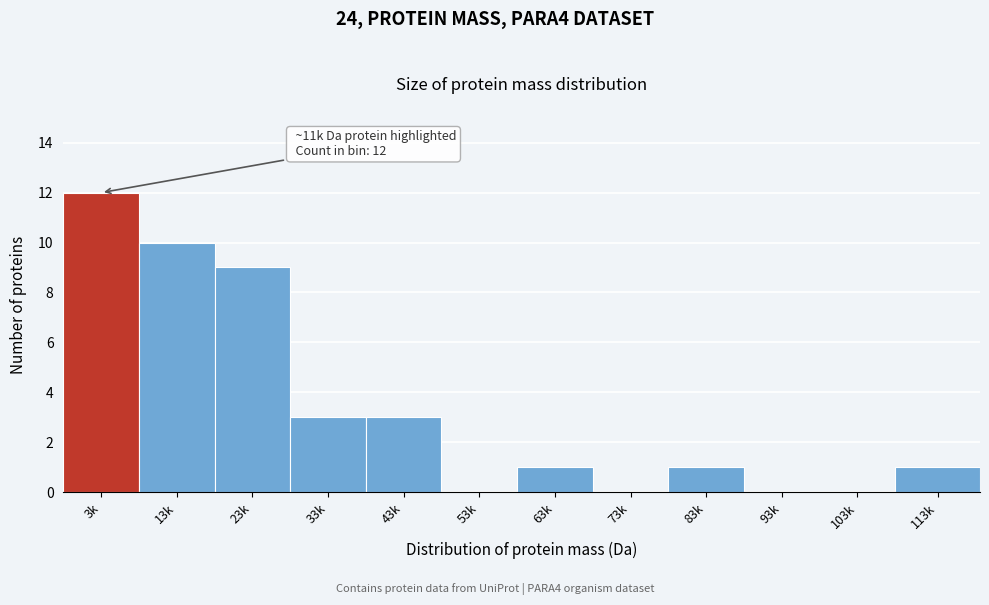

Reading left to right, extract all data points from this chart.

3k=12	13k=10	23k=9	33k=3	43k=3	53k=0	63k=1	73k=0	83k=1	93k=0	103k=0	113k=1